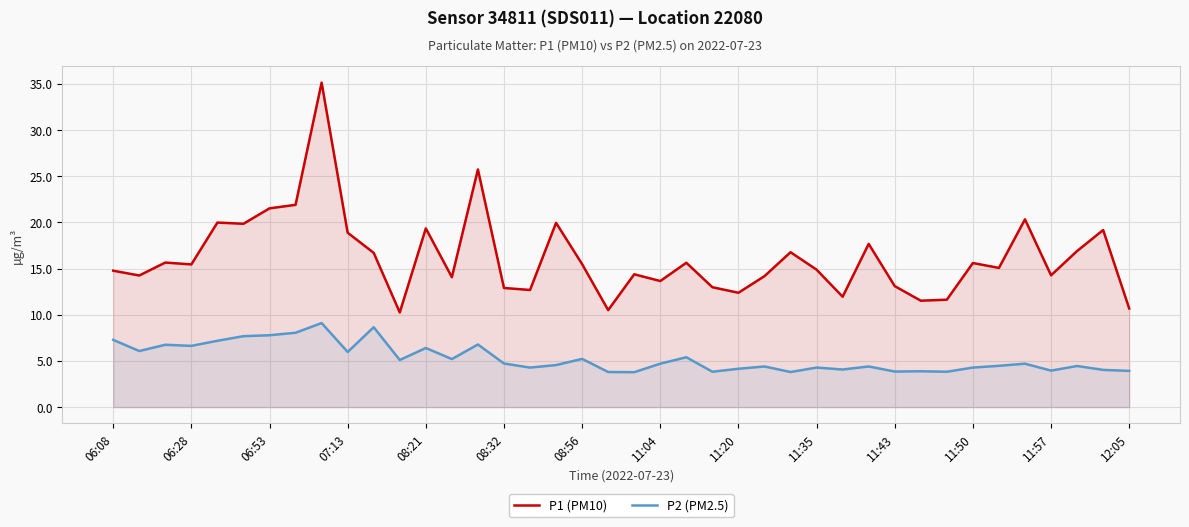

What is the difference between the maximum and second lowest values in the P1 (PM10) series?

24.6